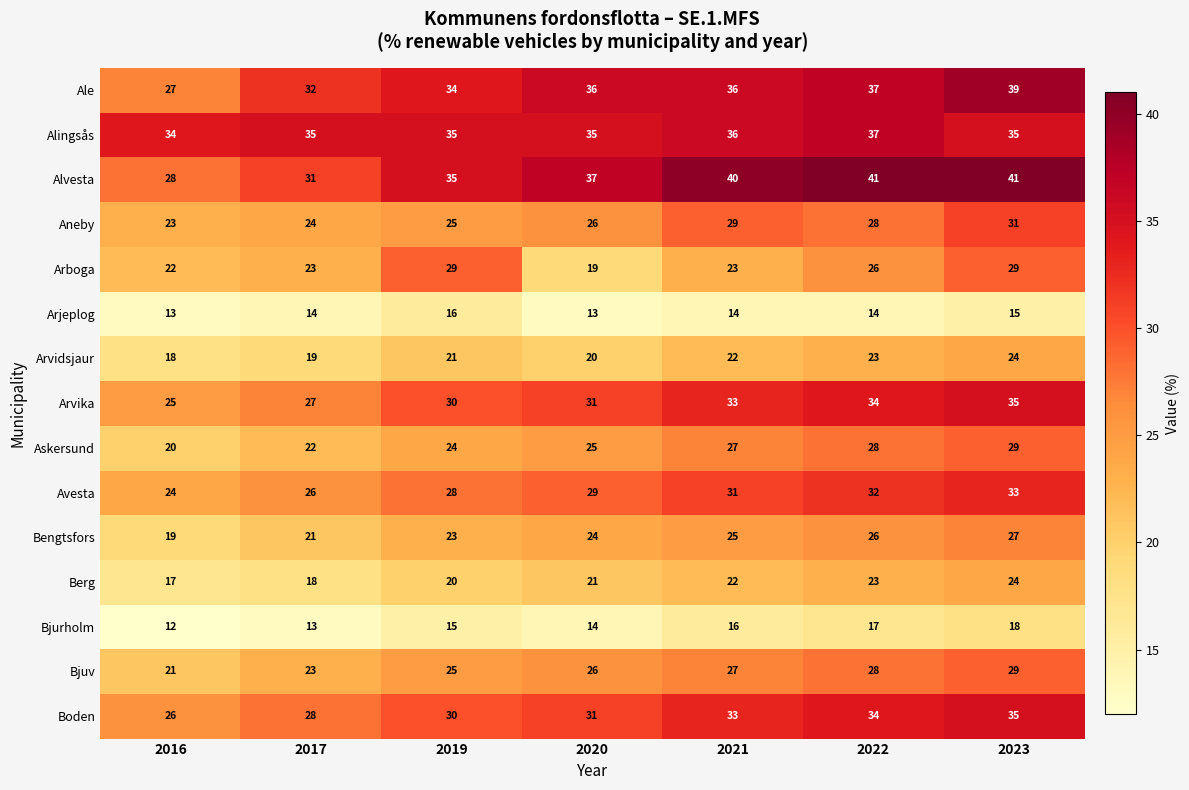

At which label is Avesta closest to 28?

2019